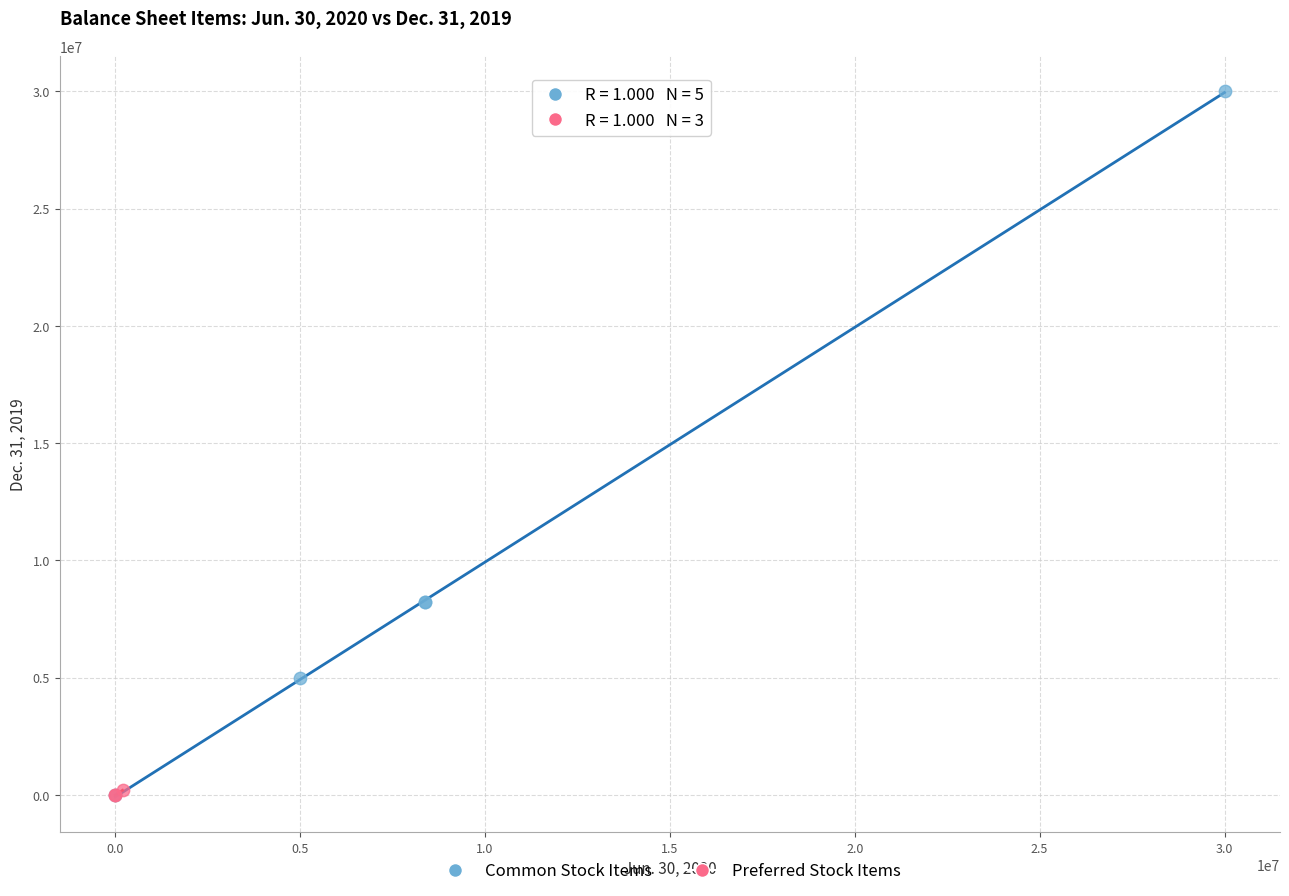

What are all the series names shown in the legend?

Common Stock Items, Preferred Stock Items